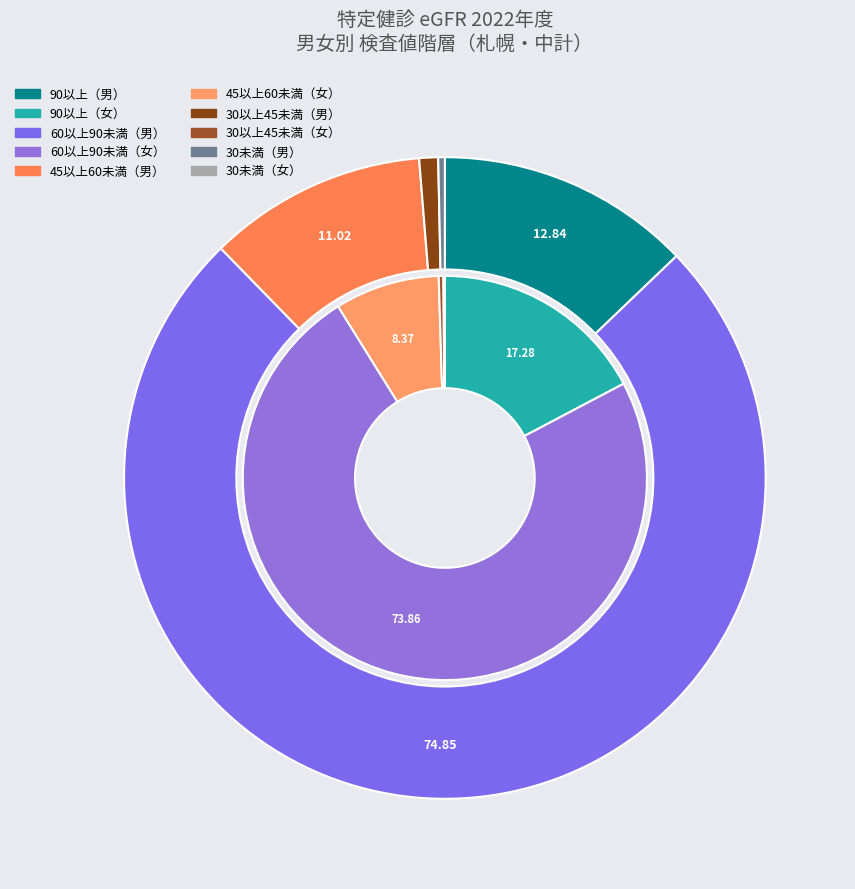

Which series has the widest spread of values?

男（中計）